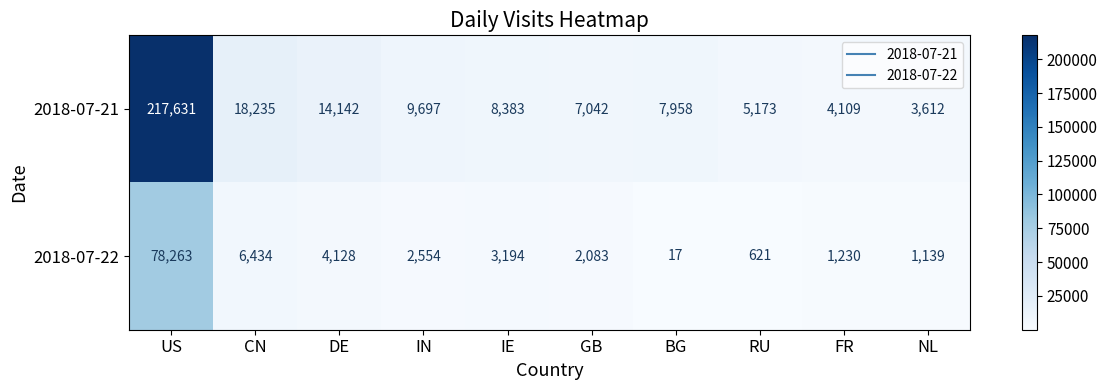

Reading left to right, list all the values displayed in this chart.

2018-07-21: US=217631	CN=18235	DE=14142	IN=9697	IE=8383	GB=7042	BG=7958	RU=5173	FR=4109	NL=3612
2018-07-22: US=78263	CN=6434	DE=4128	IN=2554	IE=3194	GB=2083	BG=17	RU=621	FR=1230	NL=1139